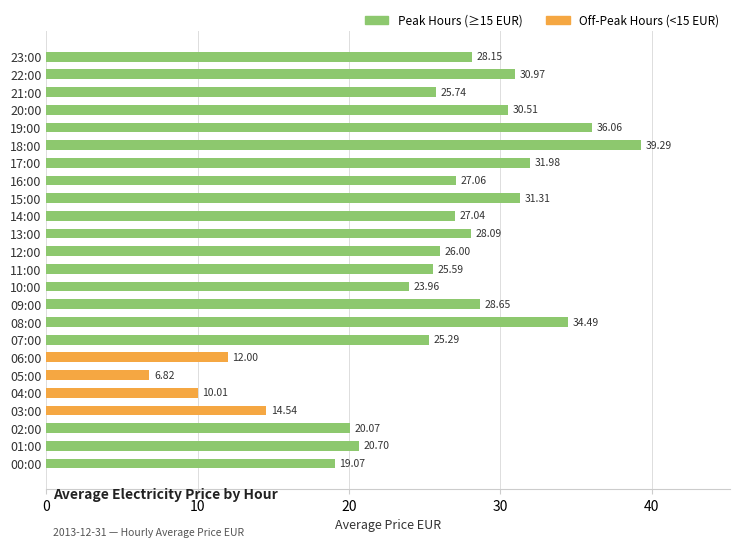

What value does the data have at 05:00?

6.8